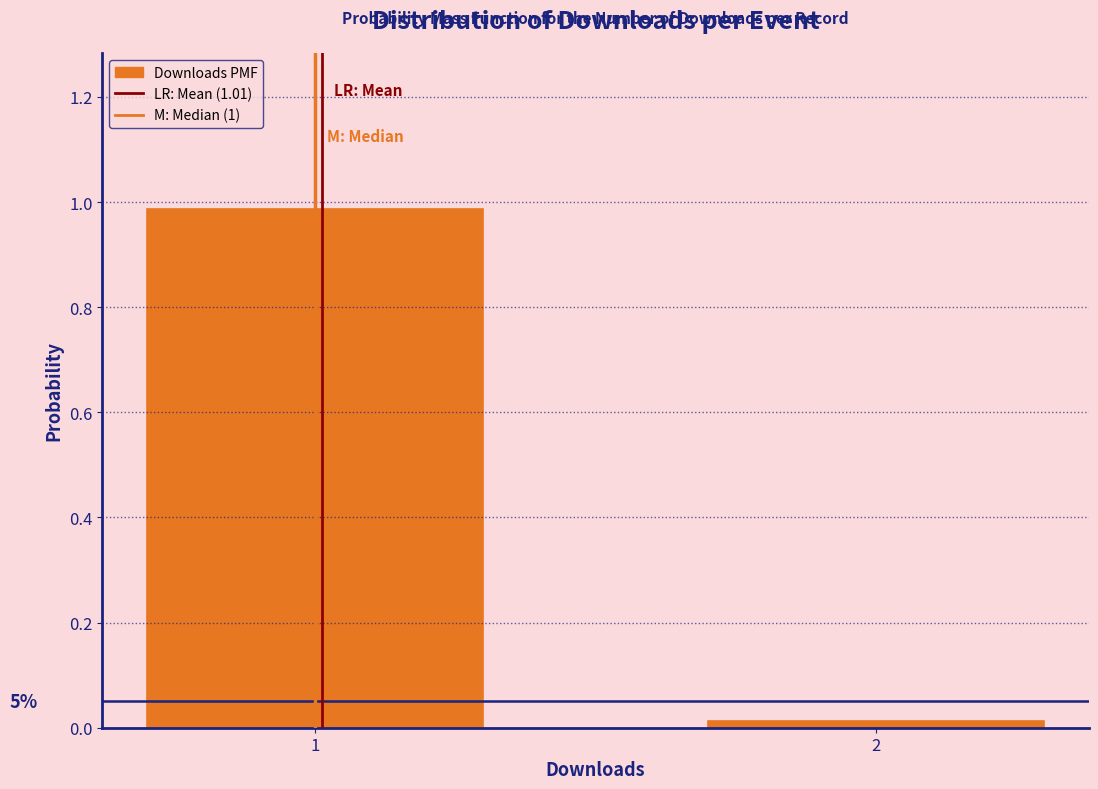

List the labels in order of value, largest first.

1, 2